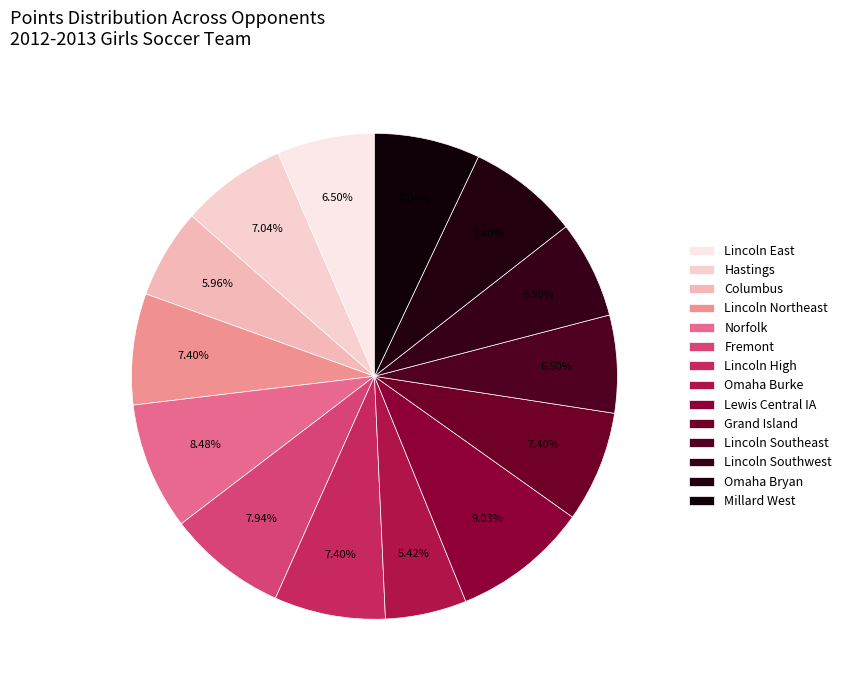

How many slices are in this pie chart?

14